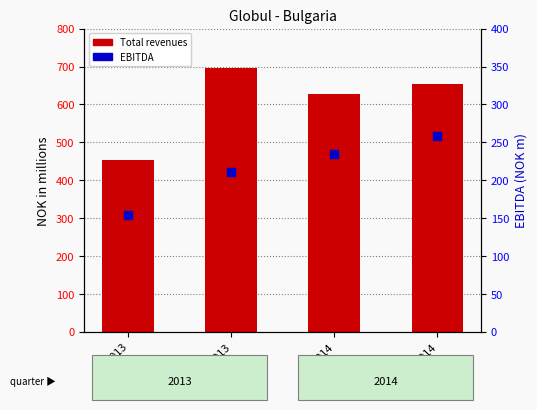

Which series reaches the minimum Y coordinate?

EBITDA (NOK m)